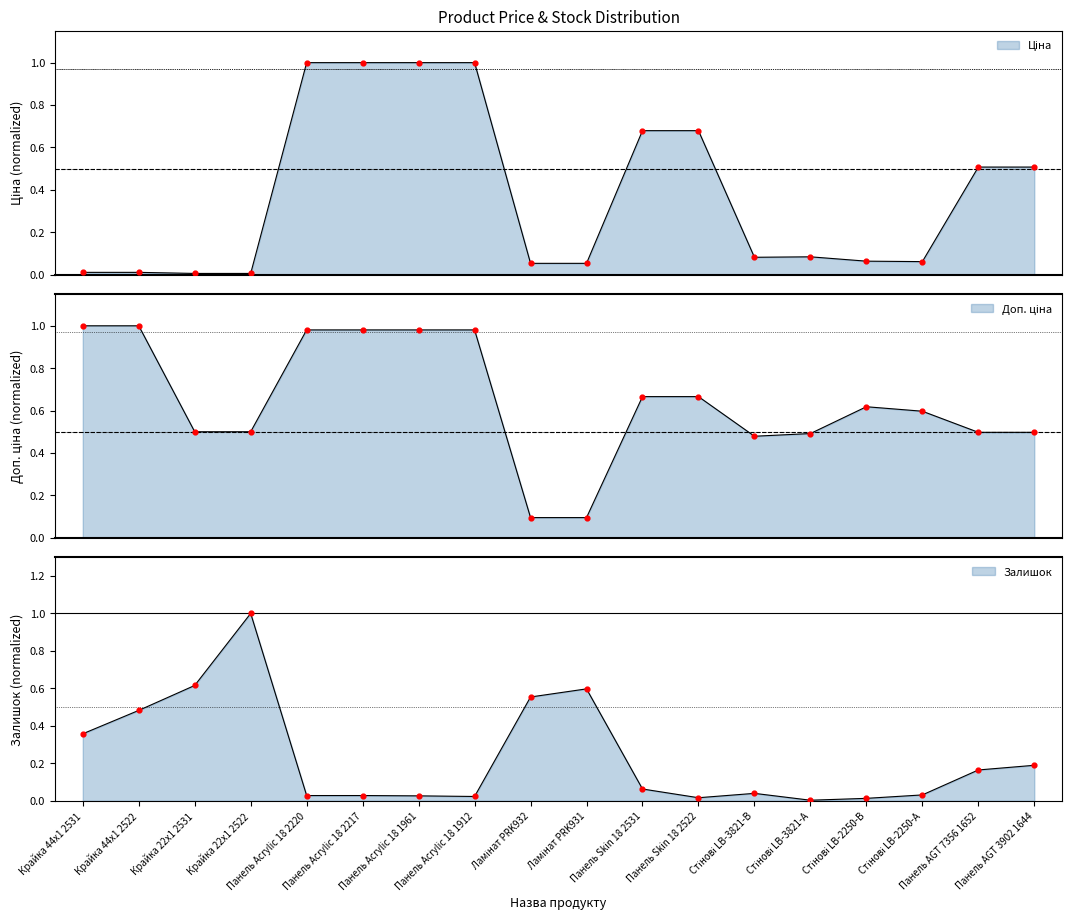

What is the total value across all series at Крайка 22x1 2531?

1.1